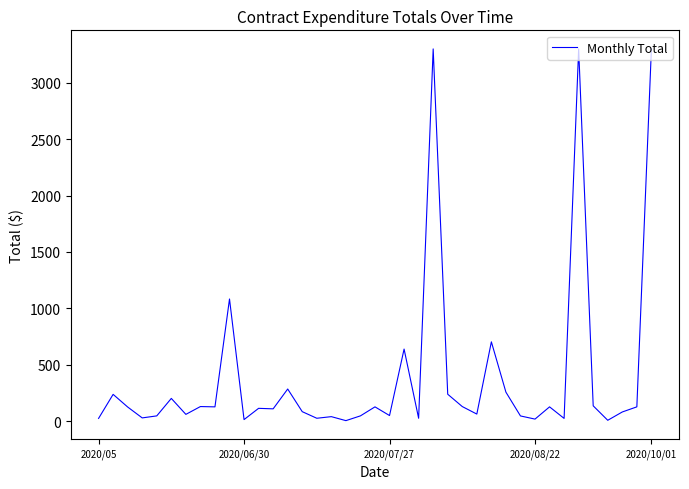

What is the greatest value displayed?

3300.0